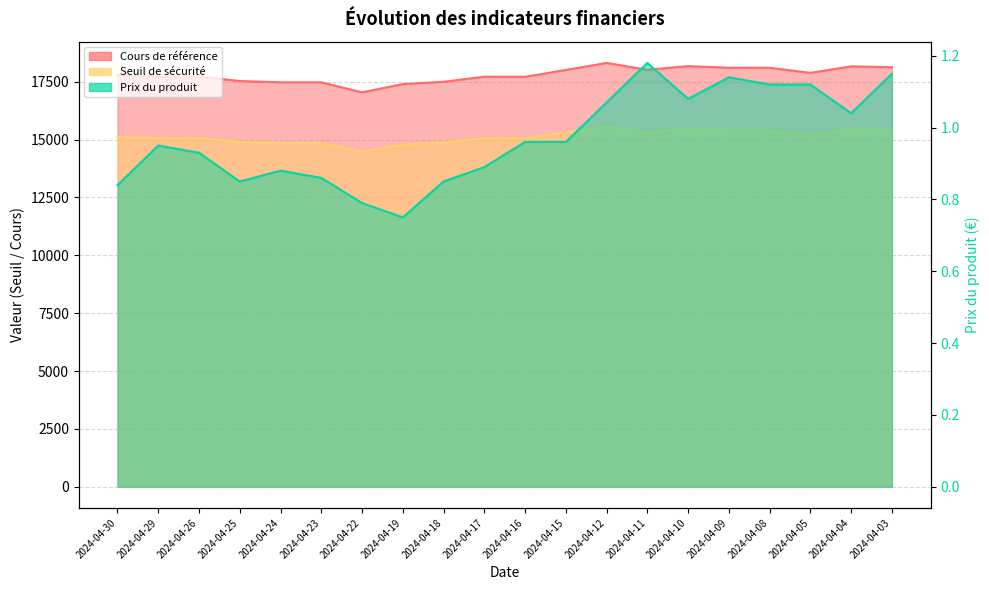

At how many categories does at least one series exceed 17865?

9